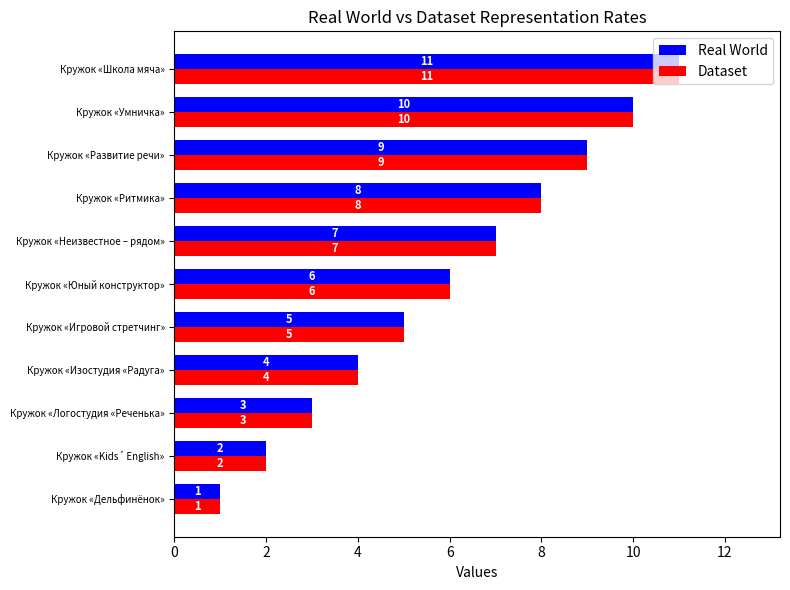

What is the minimum value for Real World?

1